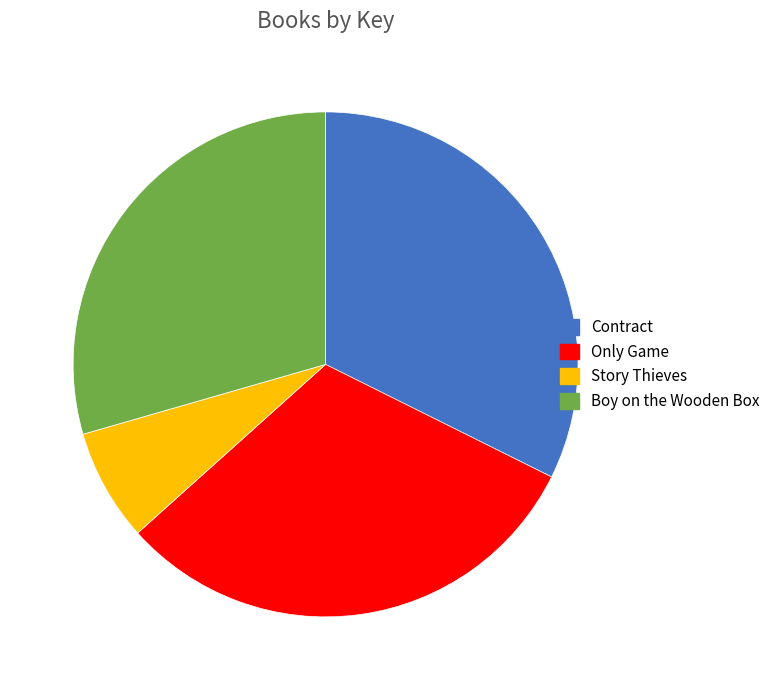

The Only Game slice represents 17% of the pie. True or false?

False